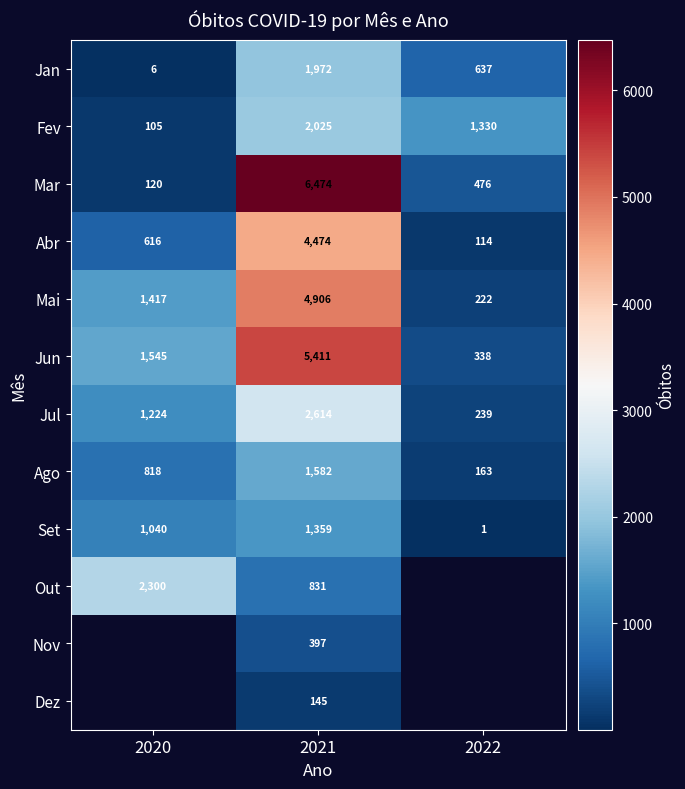

What is the sum of the Ago values at 2021 and 2022?

1745